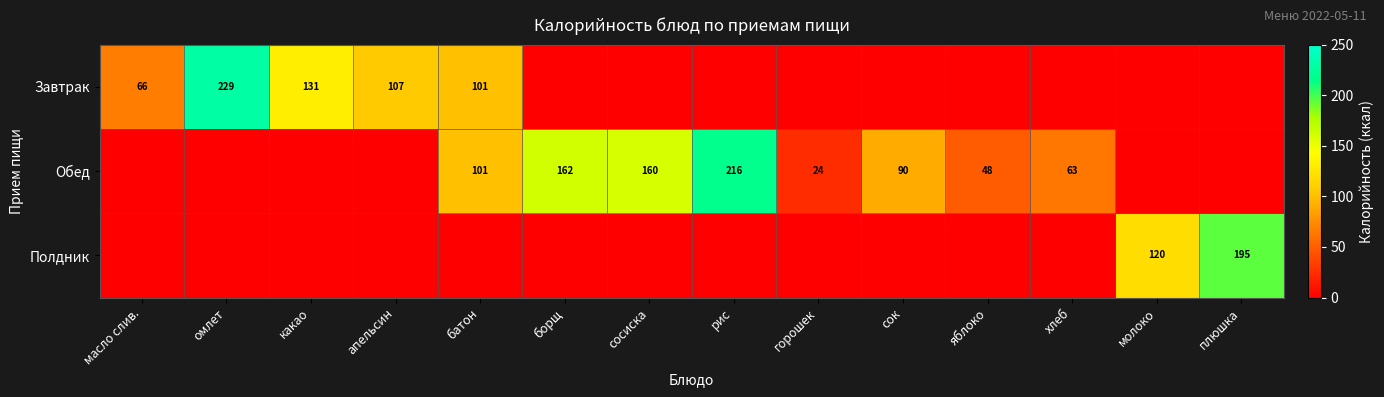

True or false: Завтрак has a value of 66 at масло слив..

True